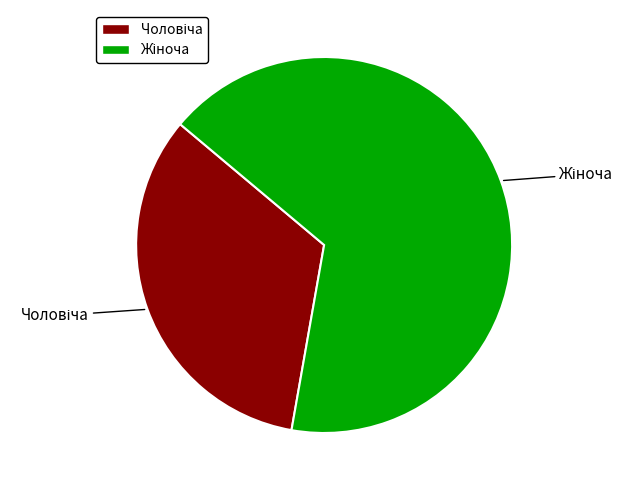

Does any single category account for the majority?

Yes